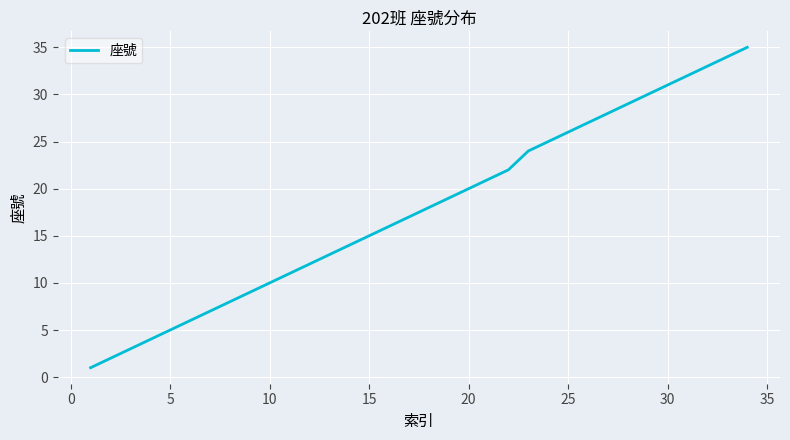

How many lines are shown in the chart?

1